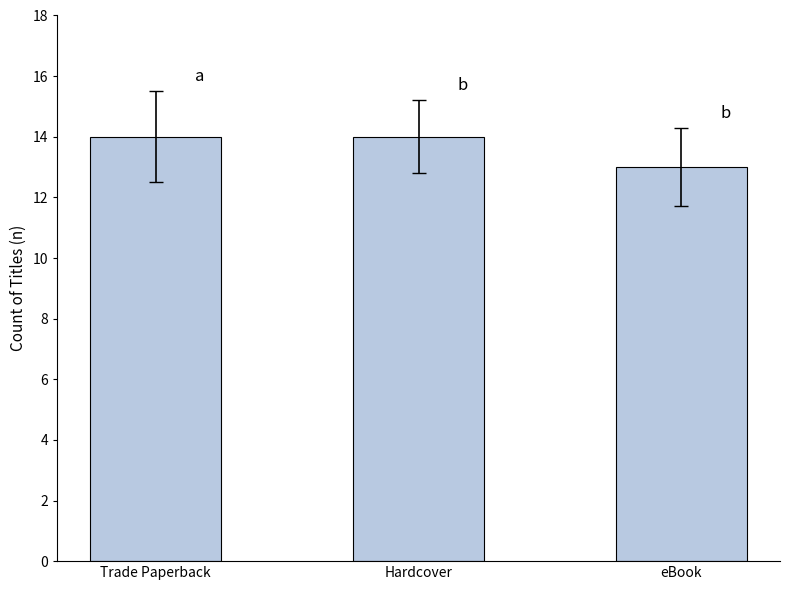

What is the change in value from Hardcover to eBook?

-1